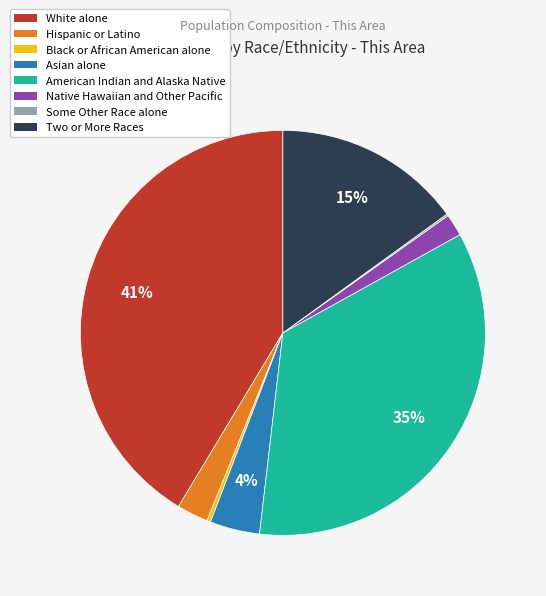

Do Two or More Races and Native Hawaiian and Other Pacific together represent more than half of the pie?

No